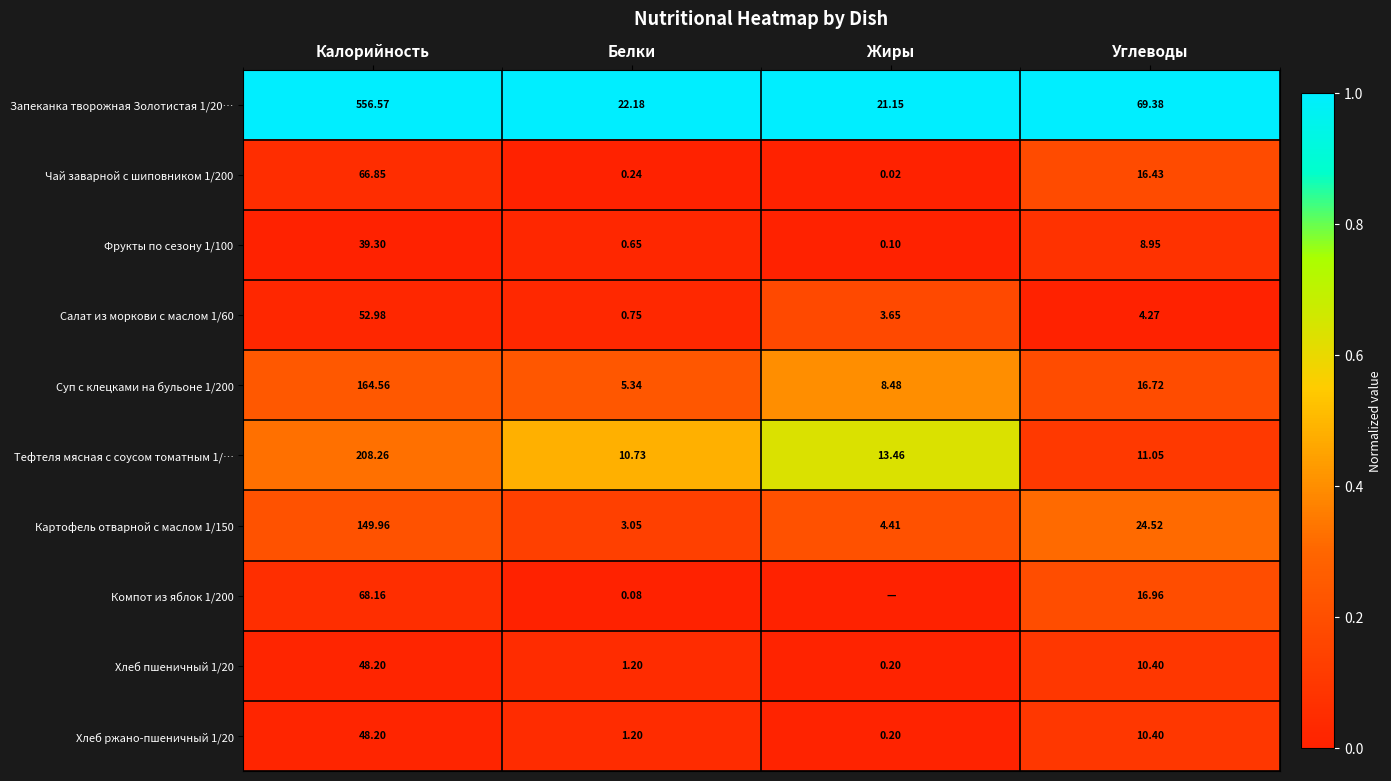

Rank the categories by Хлеб пшеничный 1/20 value from highest to lowest.

Калорийность, Углеводы, Белки, Жиры